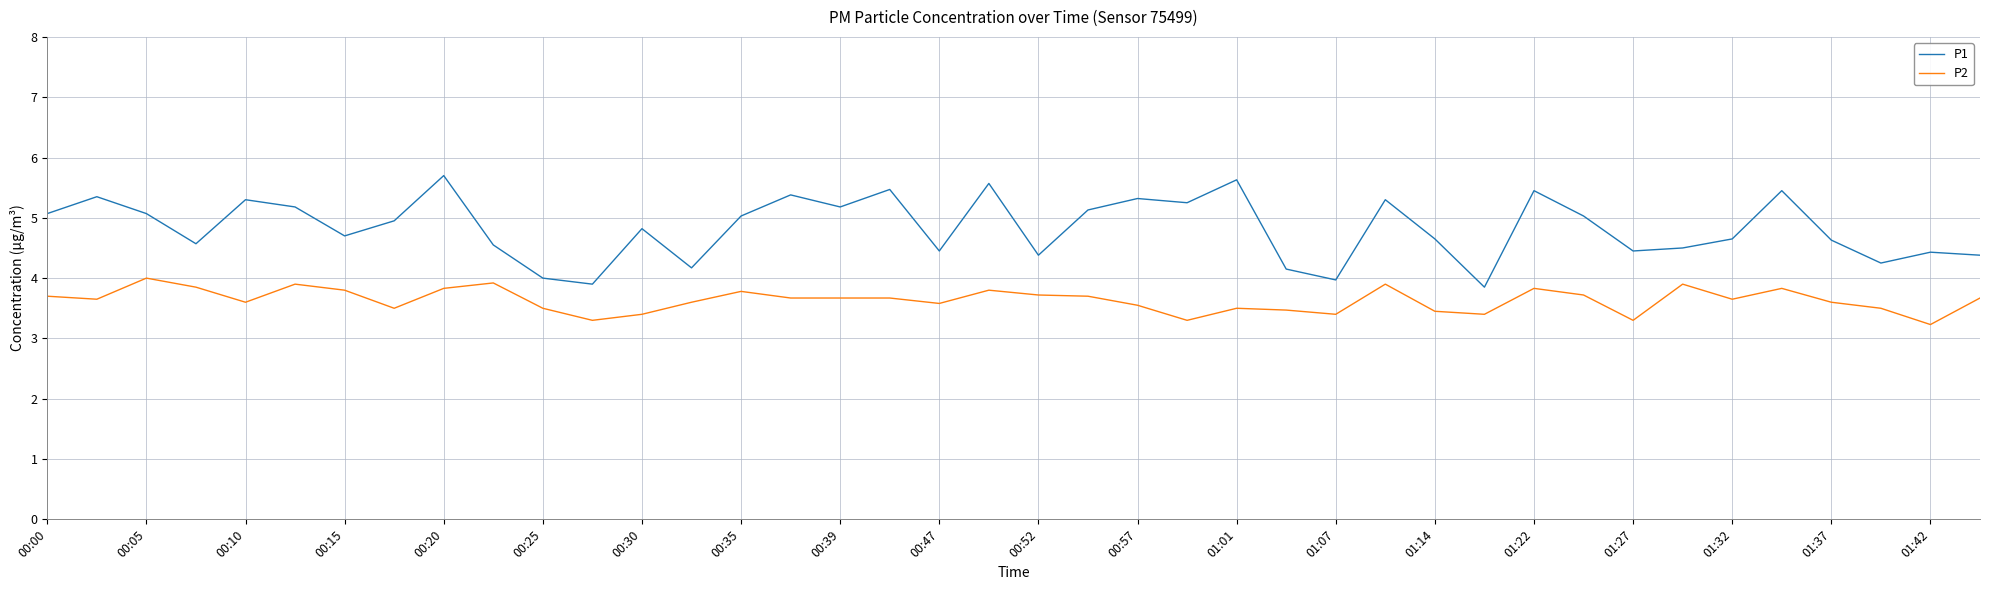

What are all the series names shown in the legend?

P1, P2